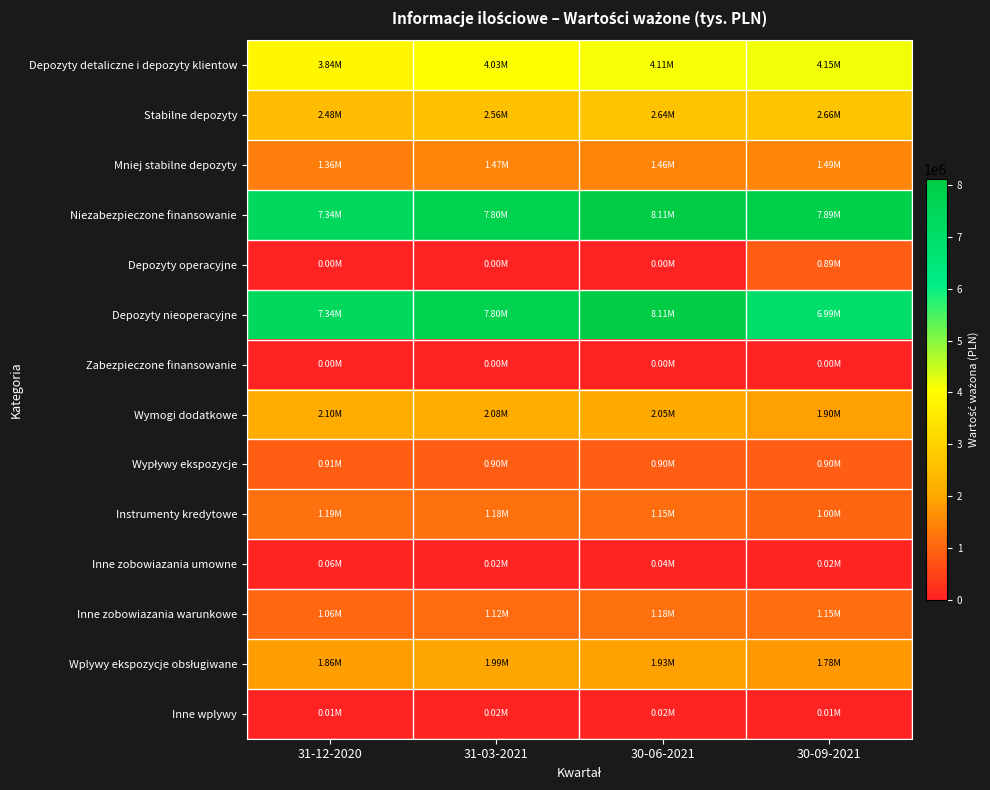

Between 31-12-2020 and 30-06-2021, which series saw the biggest shift?

Niezabezpieczone finansowanie